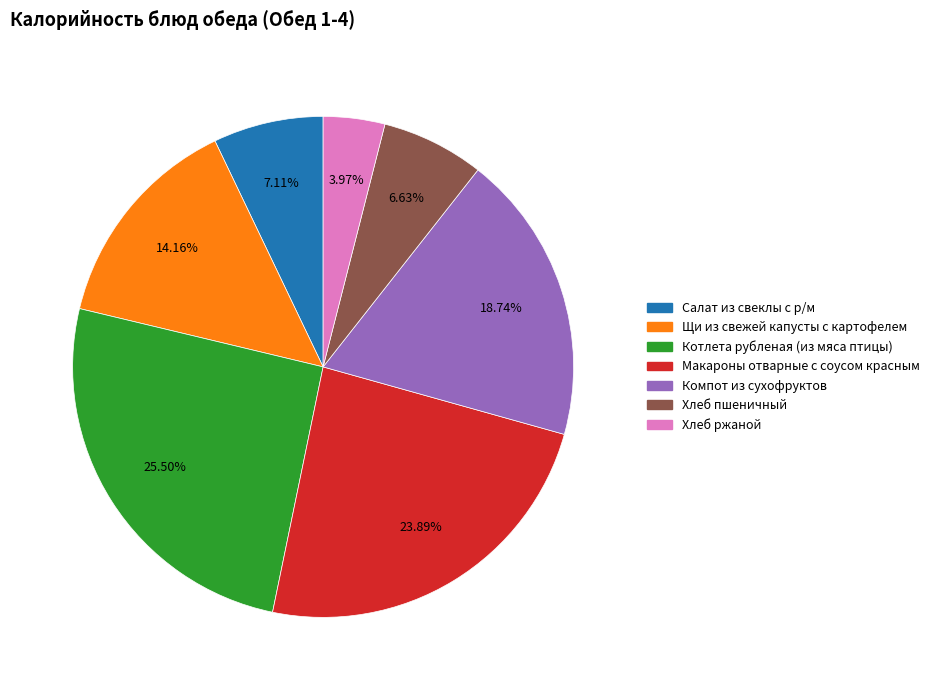

Which slice is the largest?

Котлета рубленая (из мяса птицы)